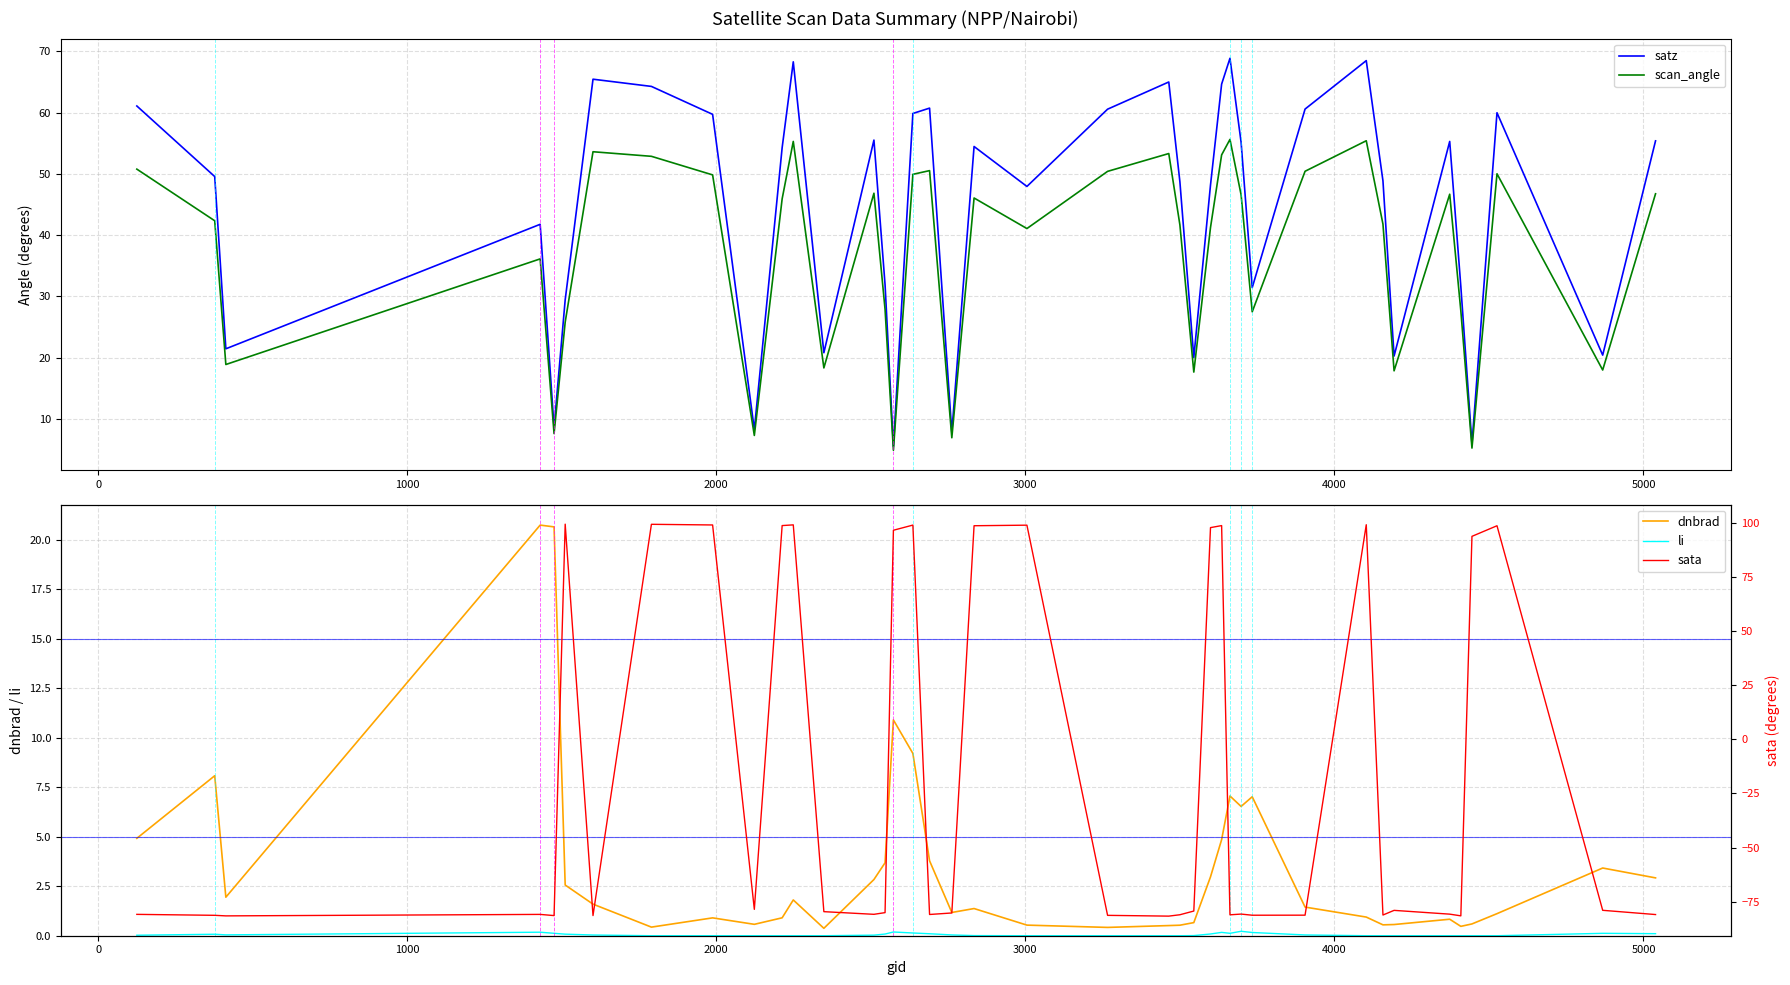

What is the difference between the maximum and minimum values in the dnbrad series?

20.4